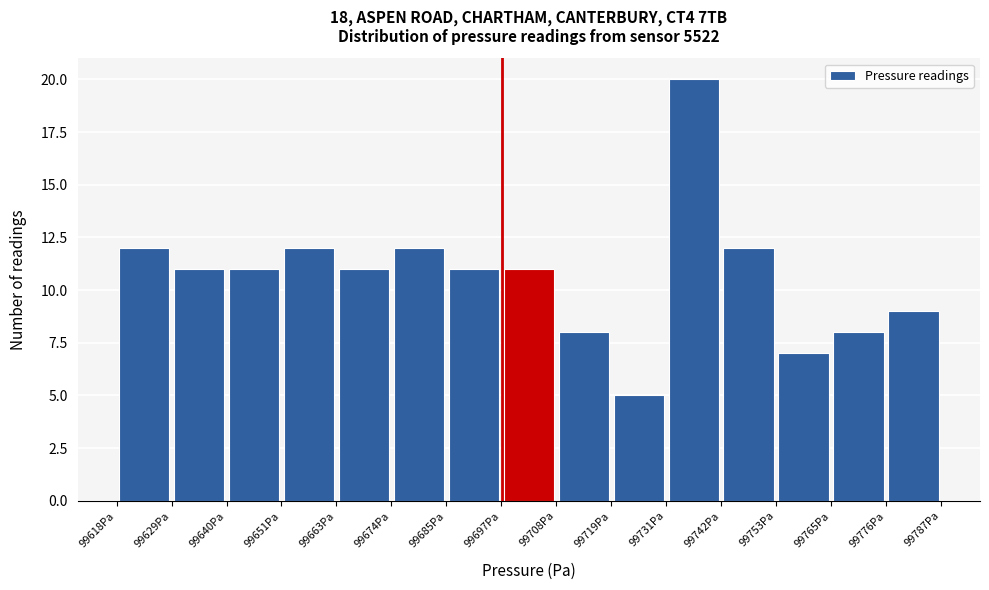

Reading left to right, transcribe this chart: for each bar, give the range it covers on the x-axis and its height. Neither the bar edges nor the heights are printed on the chart, so give them approximately, as read against the axes.

99618 to 99628: 12
99628 to 99640: 11
99640 to 99652: 11
99652 to 99662: 12
99662 to 99674: 11
99674 to 99686: 12
99686 to 99696: 11
99696 to 99708: 11
99708 to 99720: 8
99720 to 99730: 5
99730 to 99742: 20
99742 to 99754: 12
99754 to 99764: 7
99764 to 99776: 8
99776 to 99788: 9